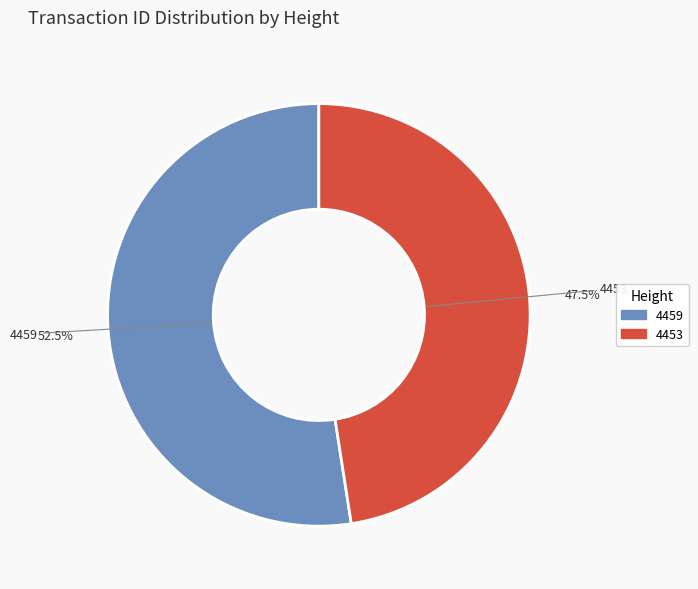

To the nearest percent, what is the difference between the largest and smallest slice percentages?

5%